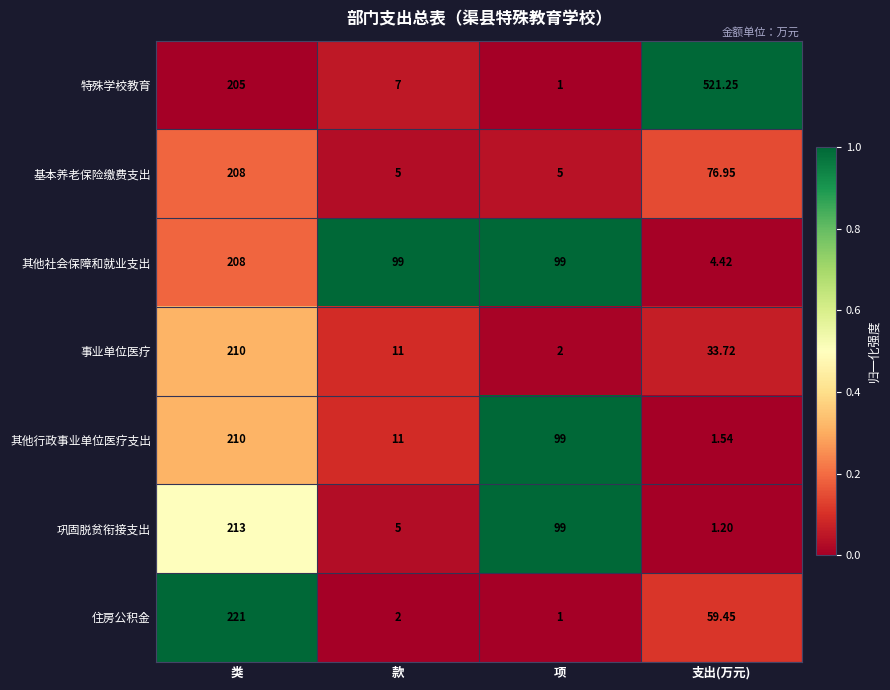

At which label does 事业单位医疗 reach its minimum?

项